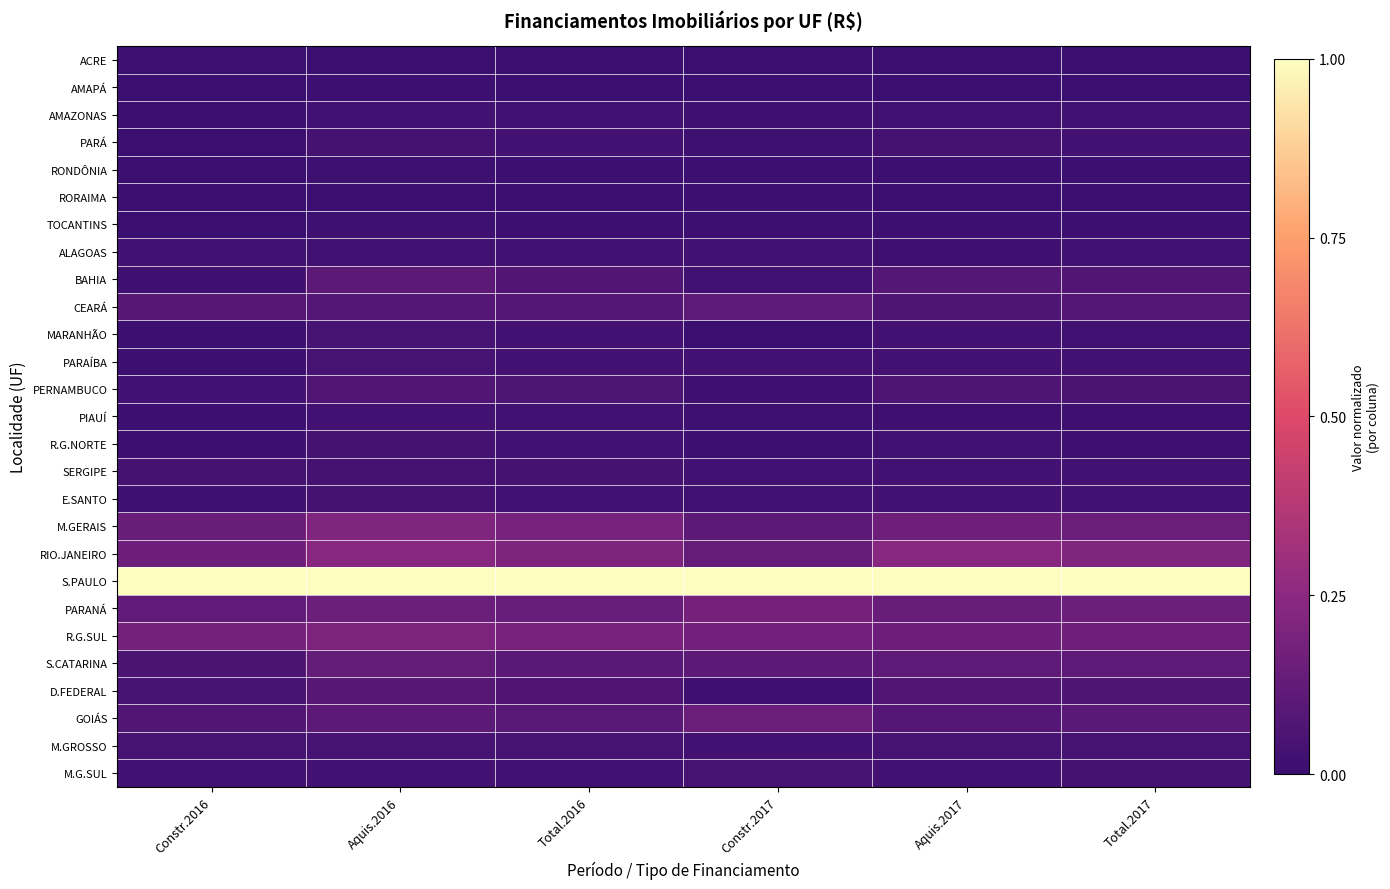

Between Aquis.2016 and Total.2016, which is larger?

Total.2016